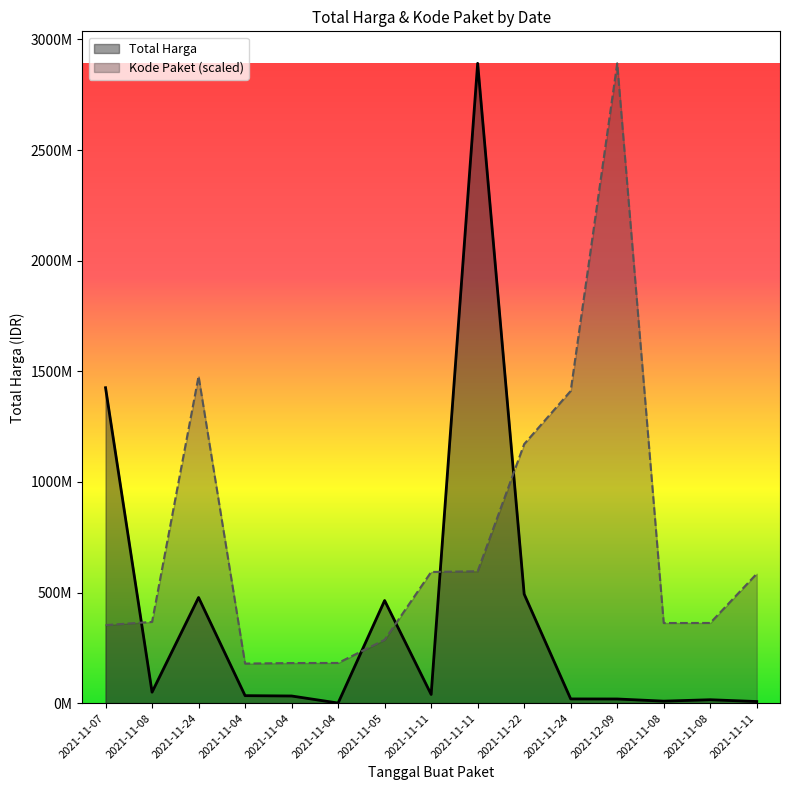

List the series in order of their peak value, lowest first.

Total Harga, Kode Paket